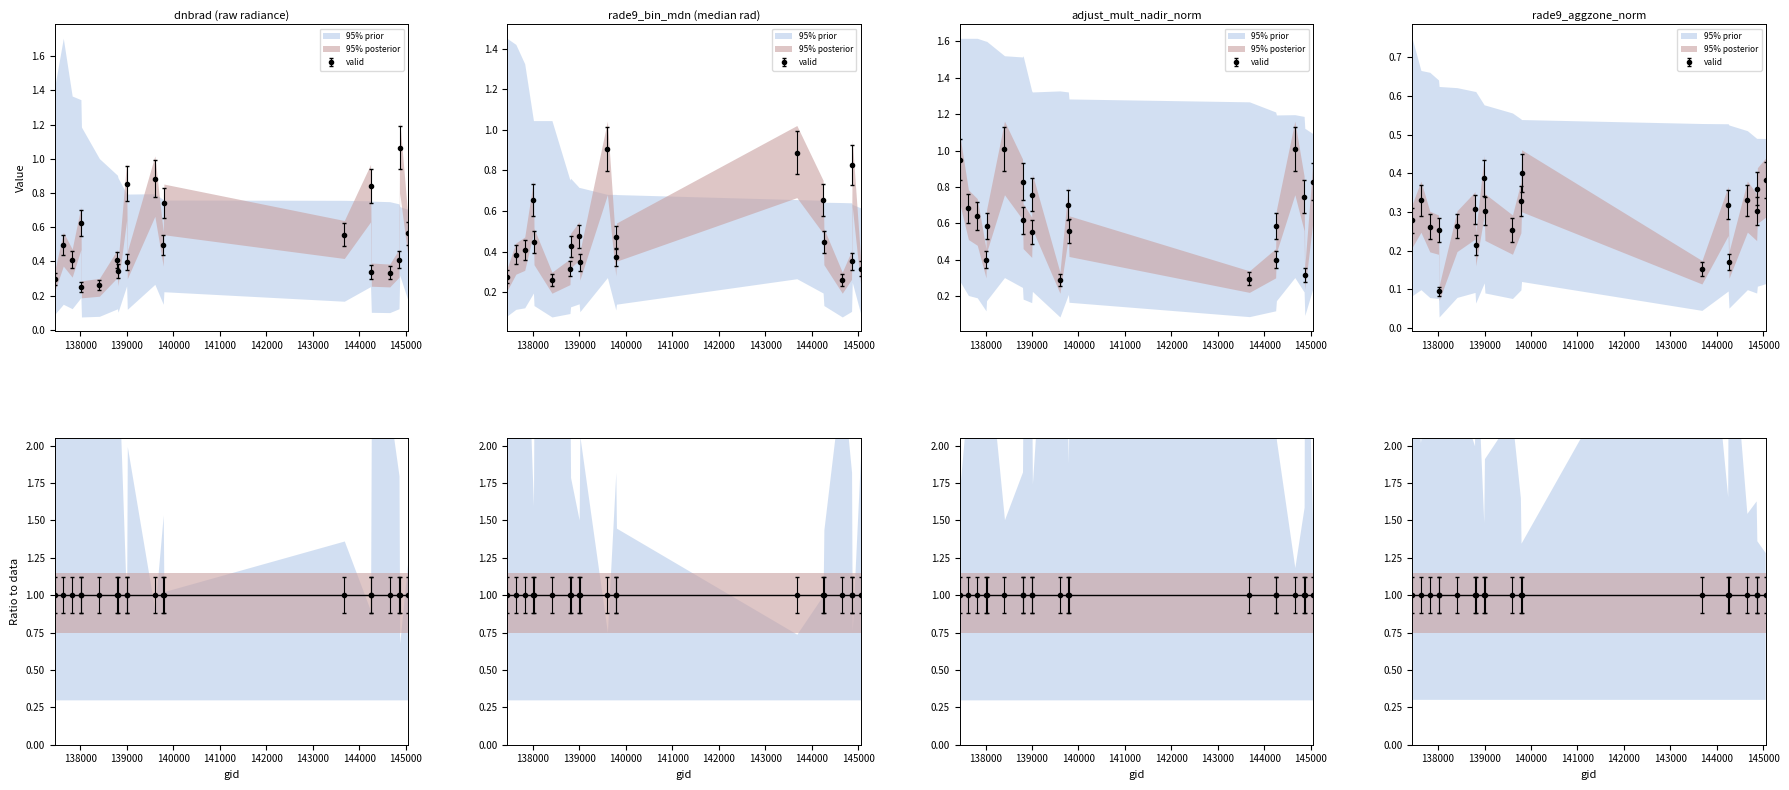

Which series has the largest total across all categories?

adjust_mult_nadir_norm